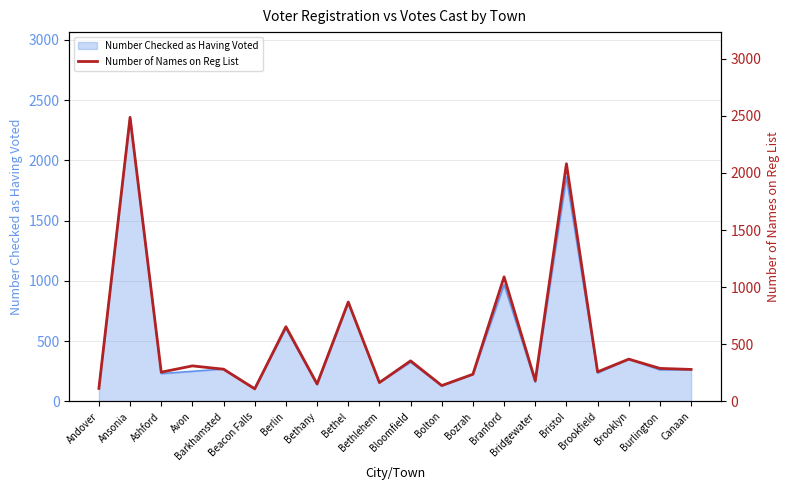

What is the change in value from Brookfield to Burlington?

+30